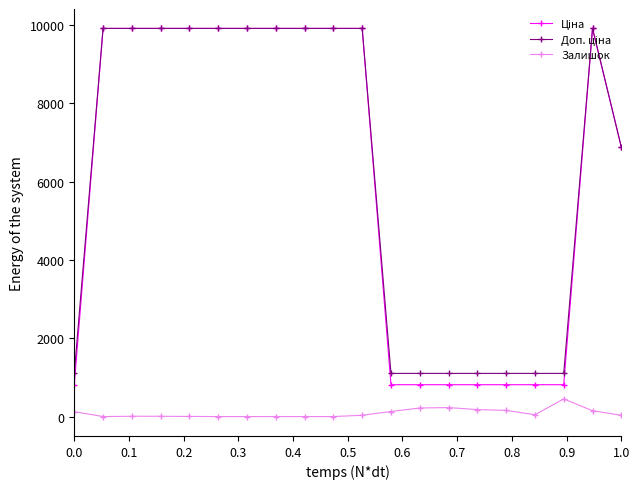

True or false: Залишок has more than 0 points higher than both neighbors.

True